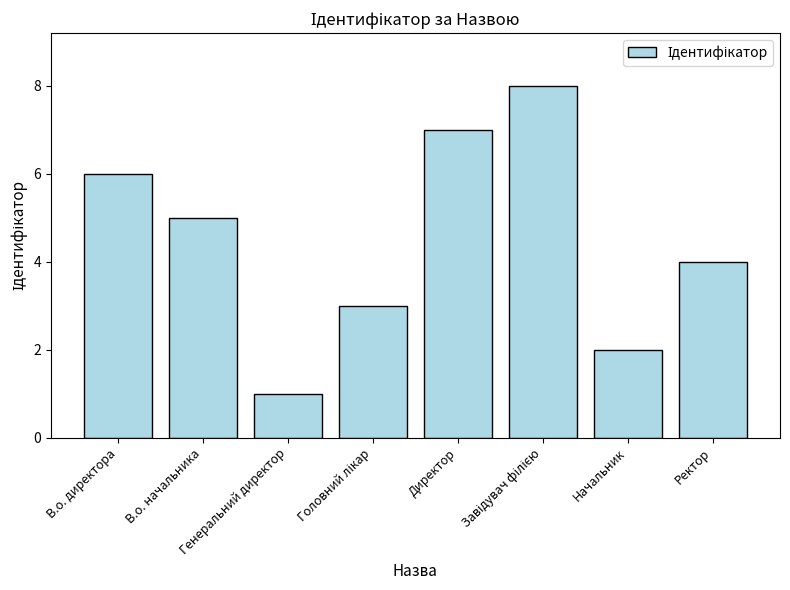

What is the sum of all values?

36